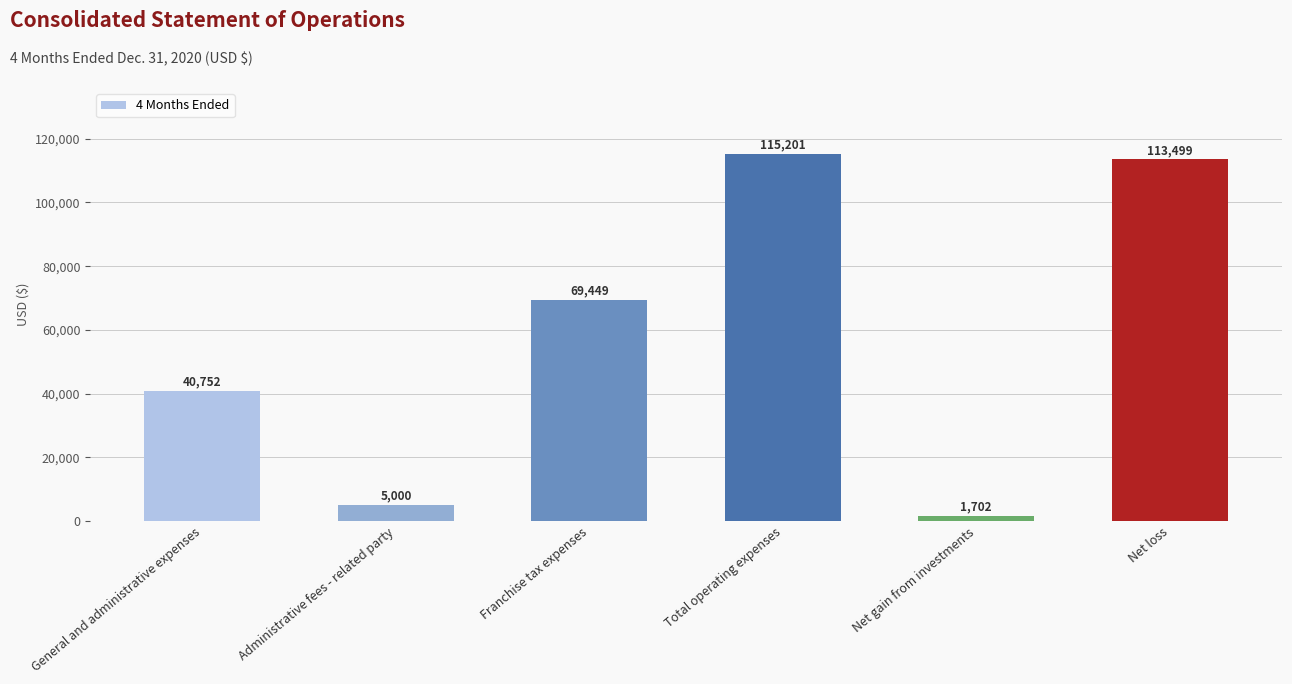

The chart shows a value of 1702 at Net gain from investments. True or false?

True